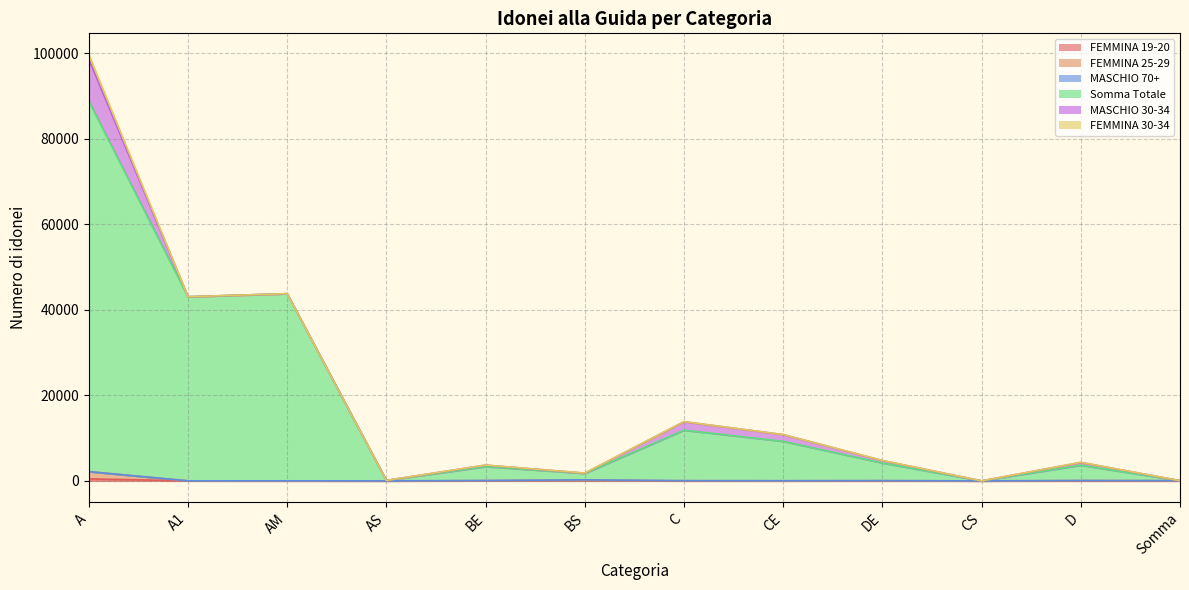

At which category does the chart reach its minimum across all series?

AS